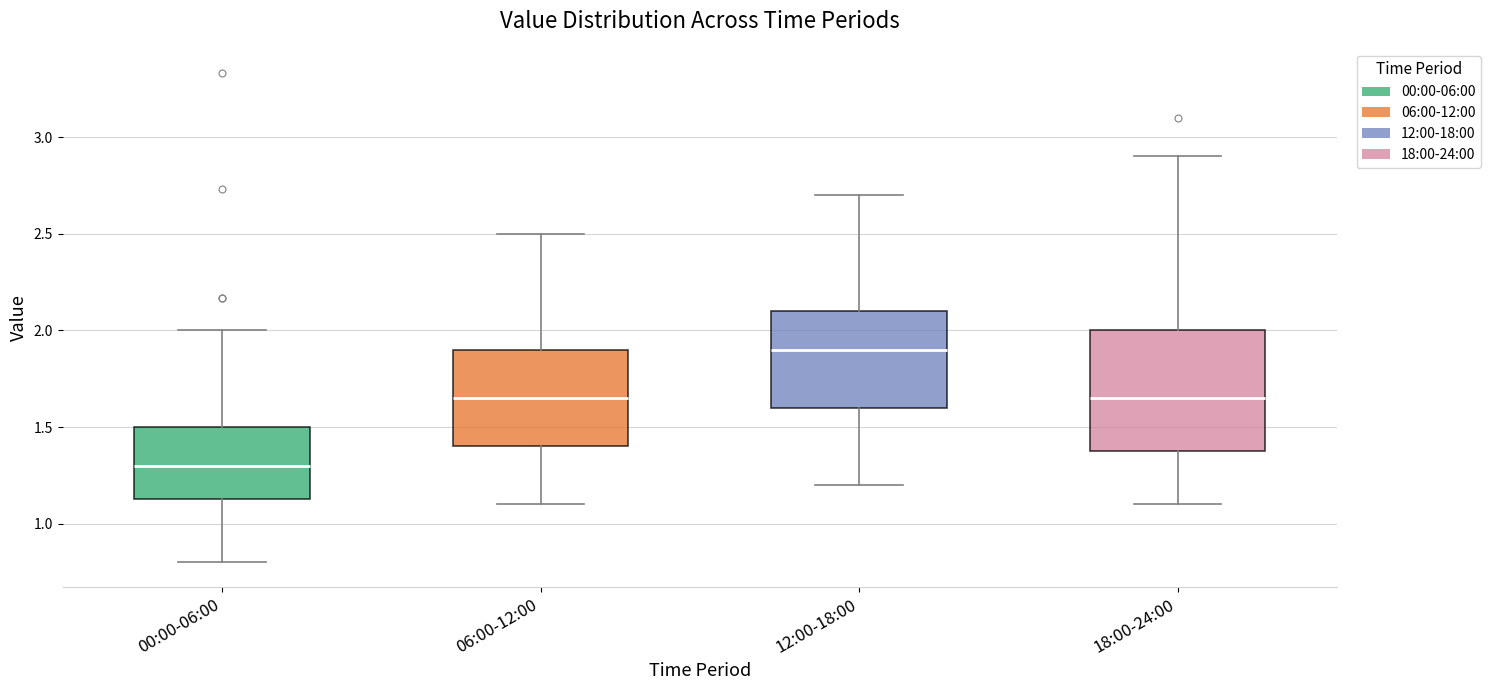

Where does the median line of the box for 06:00-12:00 sit on the y-axis? The values are not printed on the chart, so give them approximately, as read against the axis.

1.65